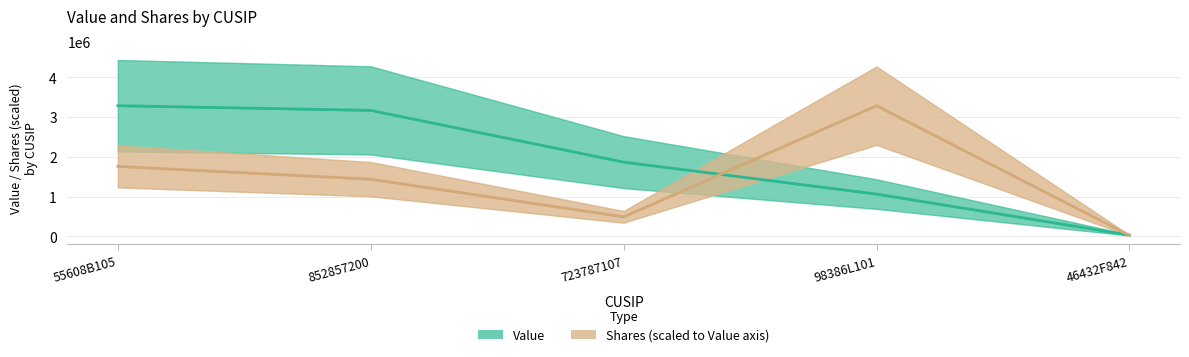

What is the total value across all series at 723787107?

2356233.6